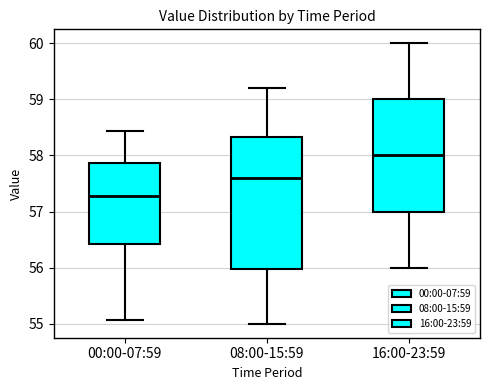

Which box is the tallest, from its lower edge to its upper edge?

08:00-15:59